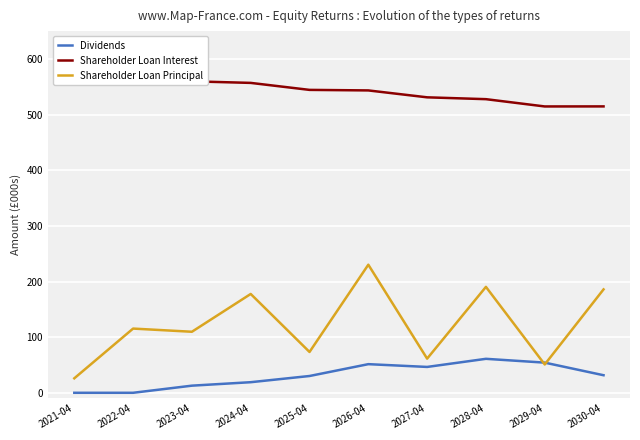

Reading right to left, list all the values displayed in this chart.

Dividends: 2030-04=31.6	2029-04=54.2	2028-04=61.0	2027-04=46.5	2026-04=51.5	2025-04=30.2	2024-04=19.0	2023-04=12.8	2022-04=0.0	2021-04=0.0
Shareholder Loan Interest: 2030-04=514.7	2029-04=514.6	2028-04=527.7	2027-04=531.0	2026-04=543.4	2025-04=544.4	2024-04=556.9	2023-04=559.8	2022-04=569.1	2021-04=567.3
Shareholder Loan Principal: 2030-04=185.8	2029-04=50.9	2028-04=190.3	2027-04=61.4	2026-04=230.2	2025-04=73.4	2024-04=177.6	2023-04=109.7	2022-04=115.4	2021-04=26.0